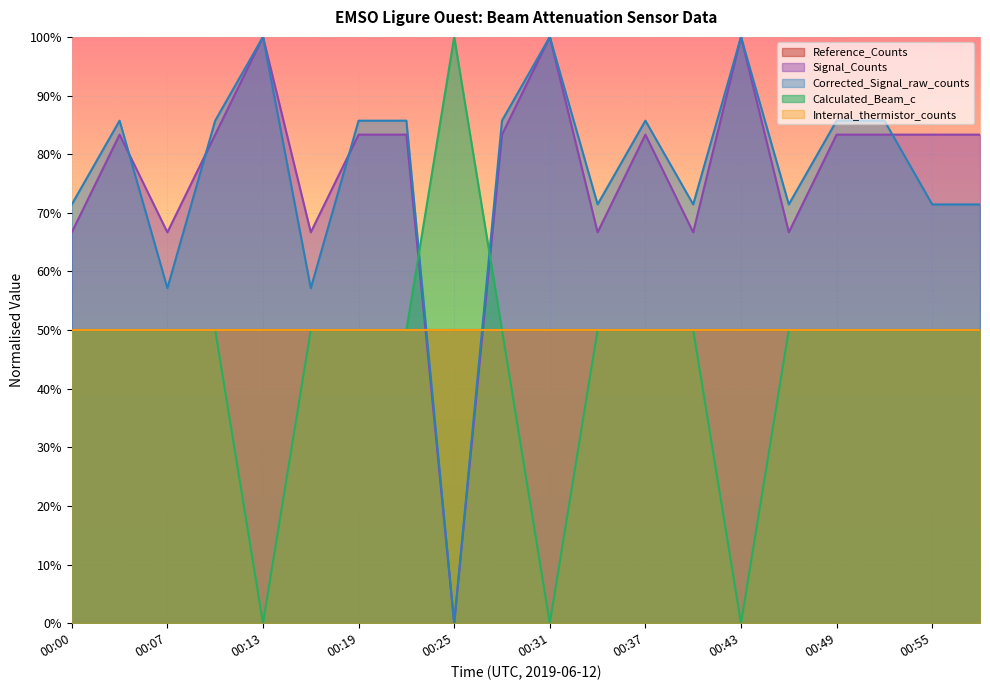

Which series changed the most between 00:40 and 00:43?

Calculated_Beam_c